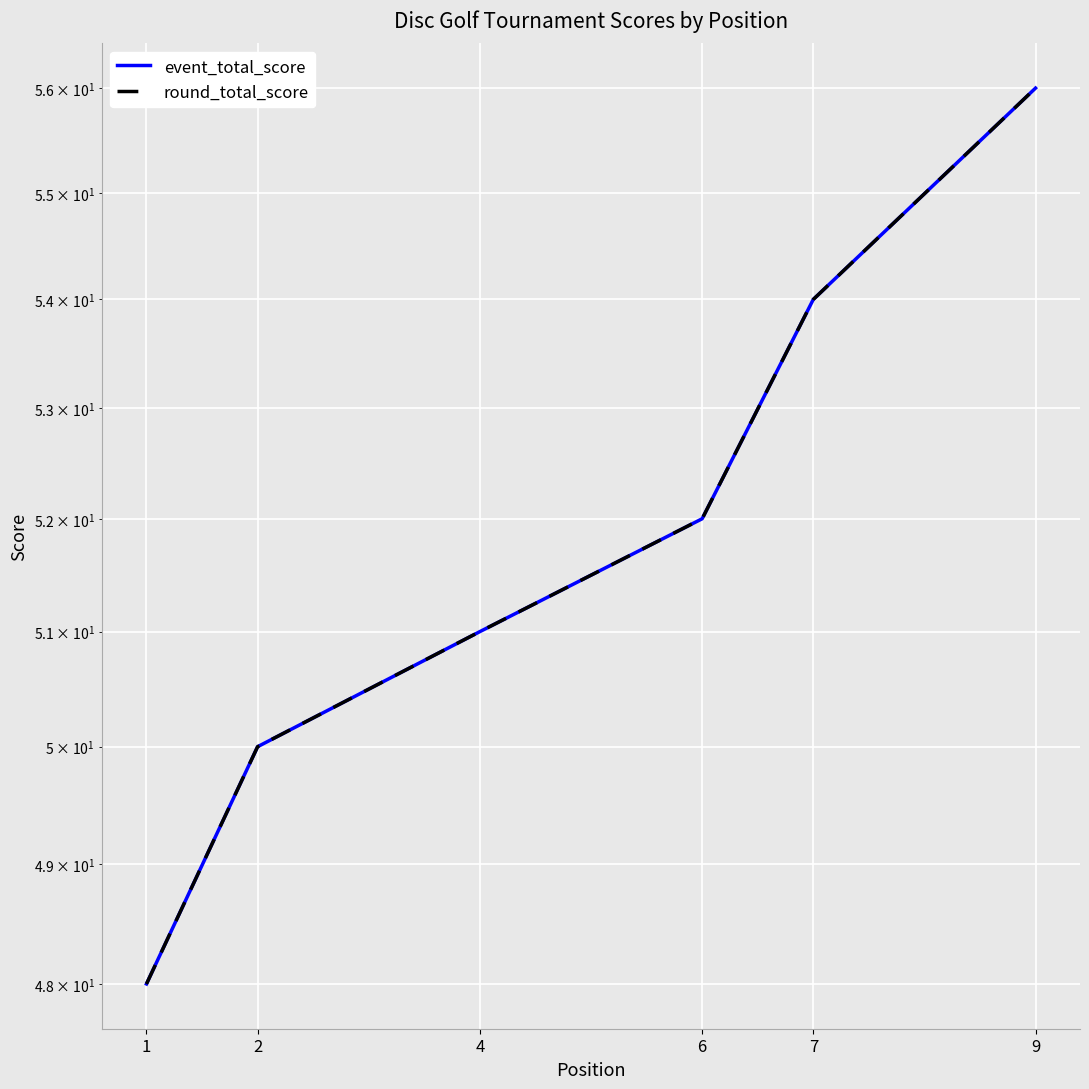

What are all the series names shown in the legend?

event_total_score, round_total_score